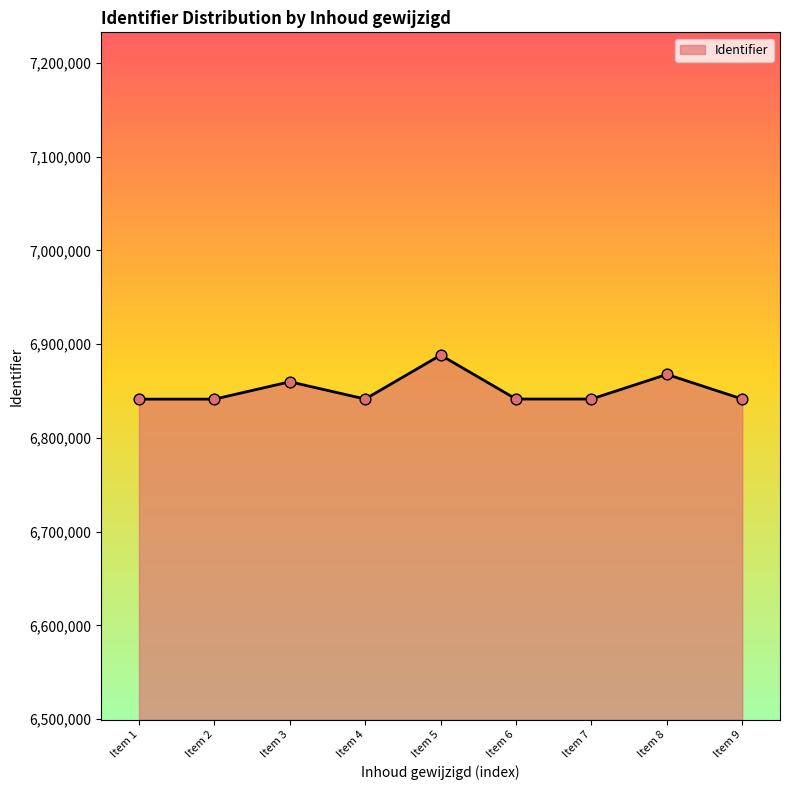

Which has a higher value, Item 5 or Item 1?

Item 5